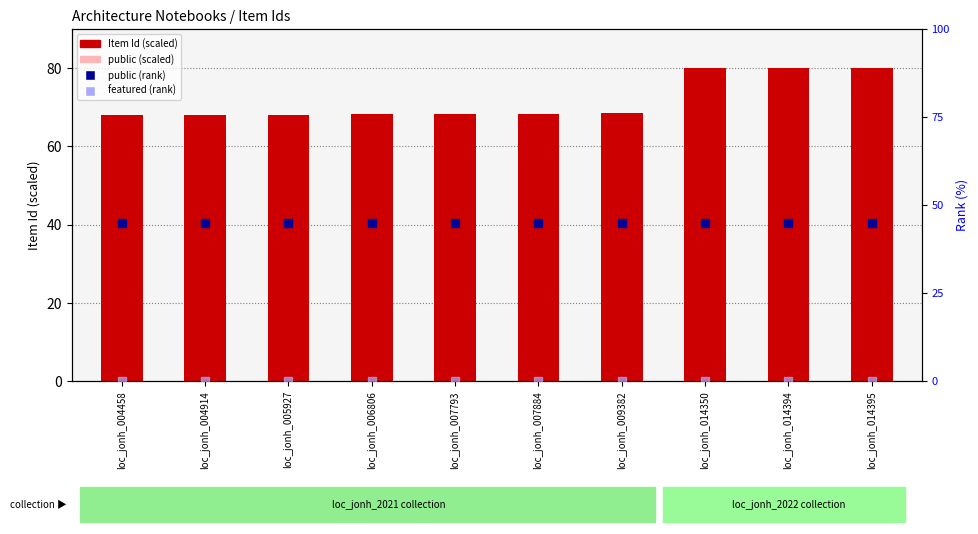

Is the value of featured at loc_jonh_004914 greater than the value of public (scaled) at loc_jonh_007793?

No